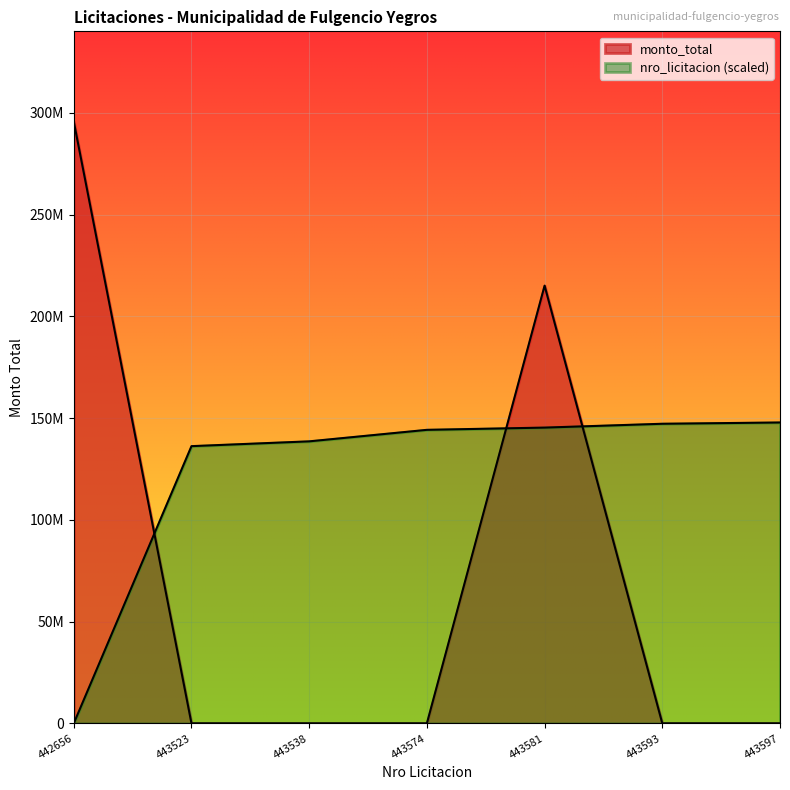

What value does the nro_licitacion series have at 443593?

147215296.2